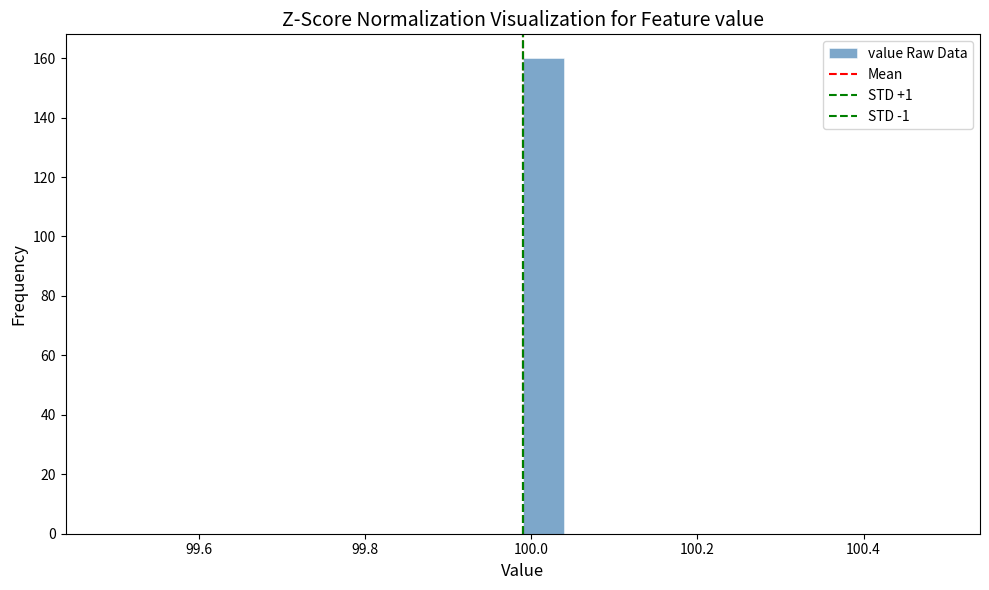

Around what value on the x-axis is the tallest bar? Give the approximate position of its centre, as read against the axis.

100.02